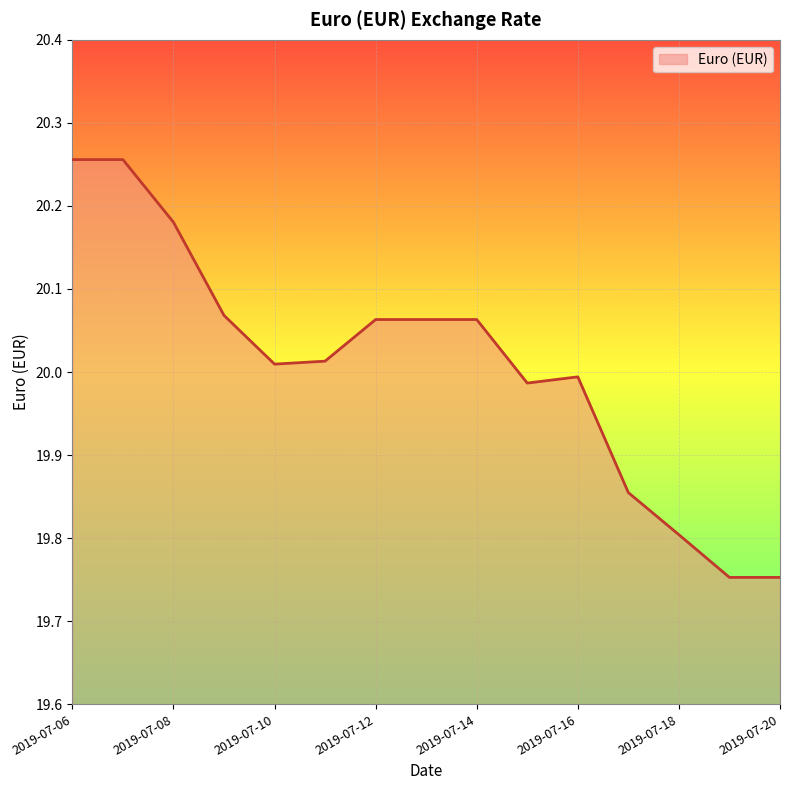

What is the difference between the maximum and minimum values?

0.5